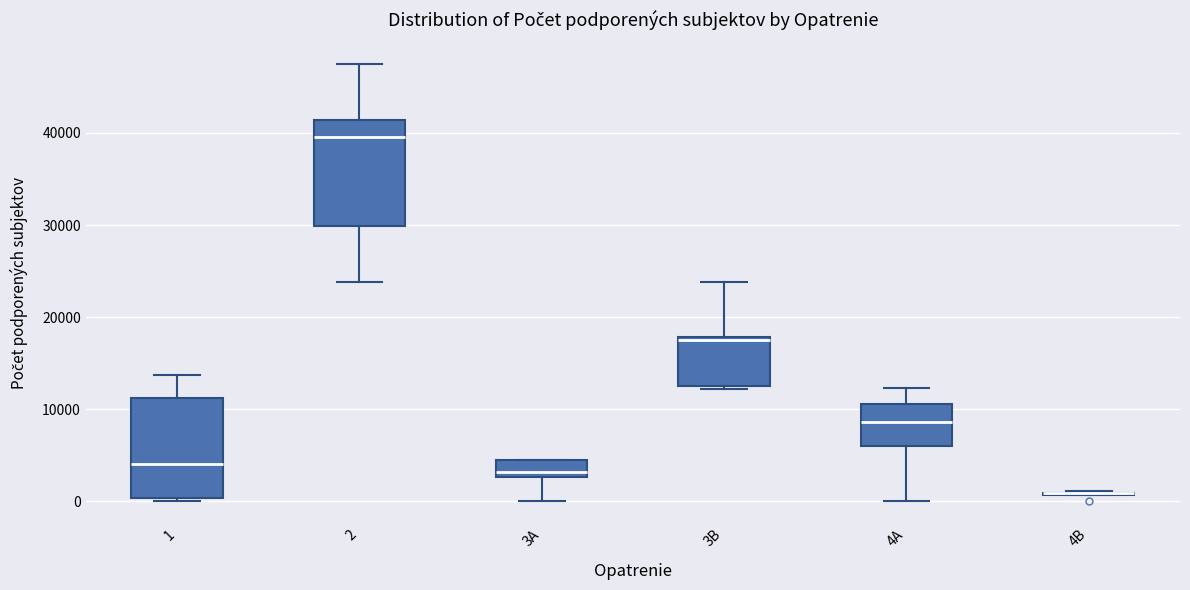

Reading left to right, transcribe this box plot: for each box, give where its median line is, the range the box spans, and where its two whiskers end, as read against the y-axis. The values are not printed on the chart, so give them approximately, as read against the axis.

1: median 4000, box 0 to 11000, whiskers 0 to 14000
2: median 40000, box 30000 to 41000, whiskers 24000 to 47000
3A: median 3000 (just above the box's lower edge), box 3000 to 4000, whiskers 0 to 5000
3B: median 18000, box 13000 to 18000, whiskers 12000 to 24000
4A: median 9000, box 6000 to 11000, whiskers 0 to 12000
4B: box collapsed to a line at 1000, whiskers 1000 to 1000